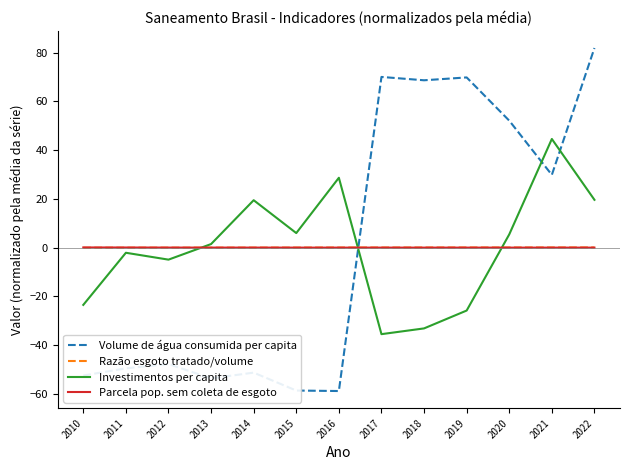

At which category does the chart reach its peak across all series?

2022